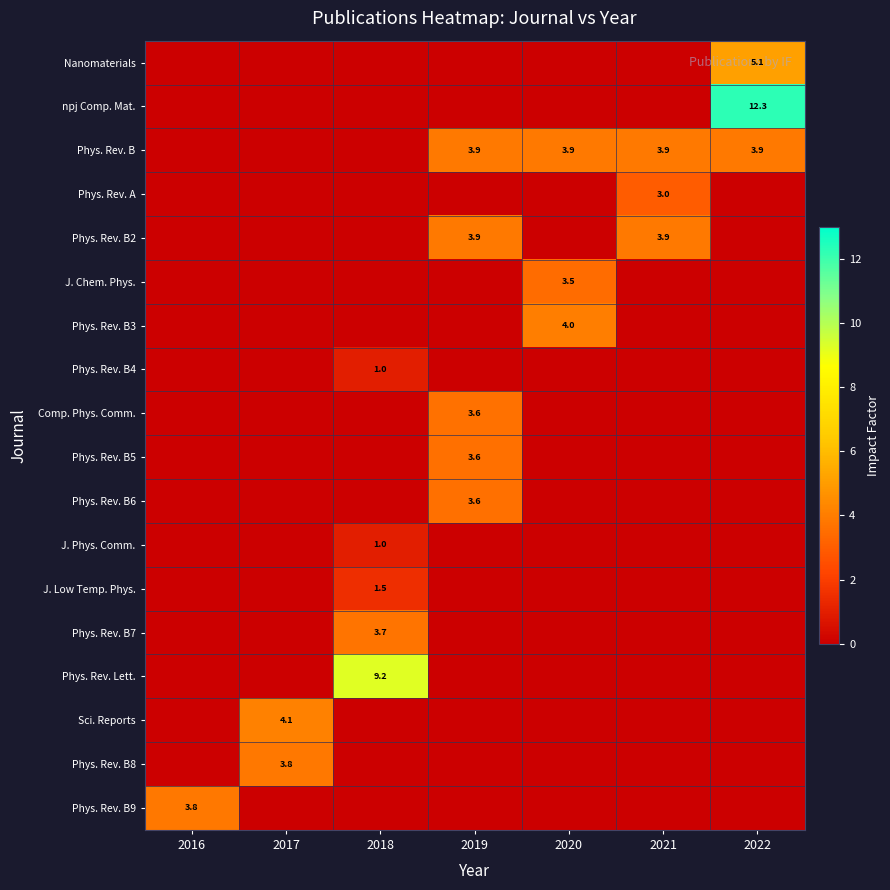

True or false: Phys. Rev. B4 has a value of 1.0 at 2018.

True